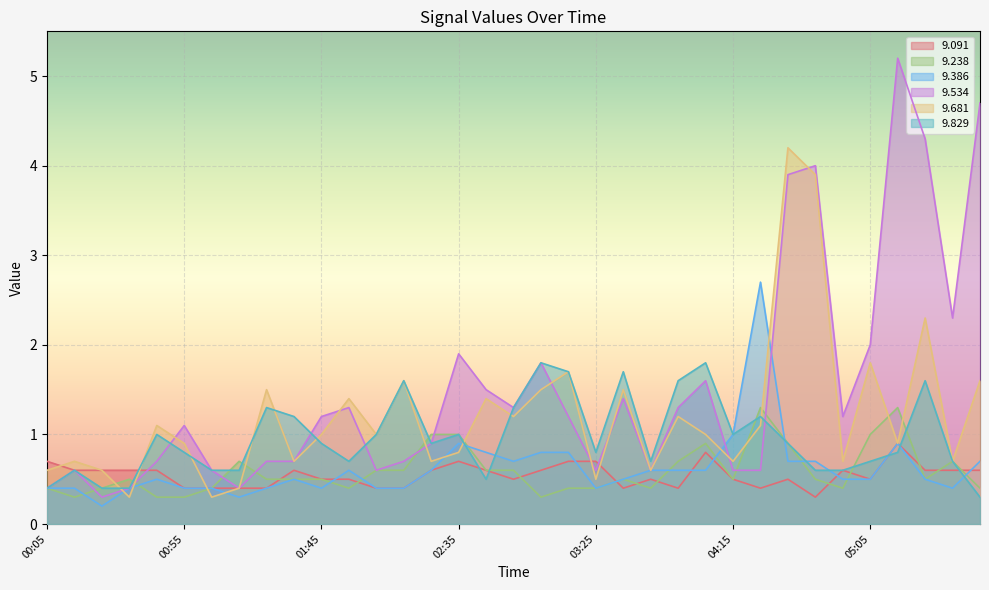

Reading left to right, list all the values displayed in this chart.

  9.091: 00:05=0.7	00:15=0.6	00:25=0.6	00:35=0.6	00:45=0.6	00:55=0.4	01:05=0.4	01:15=0.4	01:25=0.4	01:35=0.6	01:45=0.5	01:55=0.5	02:05=0.4	02:15=0.4	02:25=0.6	02:35=0.7	02:45=0.6	02:55=0.5	03:05=0.6	03:15=0.7	03:25=0.7	03:35=0.4	03:45=0.5	03:55=0.4	04:05=0.8	04:15=0.5	04:25=0.4	04:35=0.5	04:45=0.3	04:55=0.6	05:05=0.5	05:15=0.9	05:25=0.6	05:35=0.6	06:35=0.6
  9.238: 00:05=0.4	00:15=0.3	00:25=0.4	00:35=0.5	00:45=0.3	00:55=0.3	01:05=0.4	01:15=0.7	01:25=0.5	01:35=0.5	01:45=0.5	01:55=0.4	02:05=0.6	02:15=0.6	02:25=1.0	02:35=1.0	02:45=0.6	02:55=0.6	03:05=0.3	03:15=0.4	03:25=0.4	03:35=0.5	03:45=0.4	03:55=0.7	04:05=0.9	04:15=0.5	04:25=1.3	04:35=0.9	04:45=0.5	04:55=0.4	05:05=1.0	05:15=1.3	05:25=0.5	05:35=0.7	06:35=0.4
  9.386: 00:05=0.4	00:15=0.4	00:25=0.2	00:35=0.4	00:45=0.5	00:55=0.4	01:05=0.4	01:15=0.3	01:25=0.4	01:35=0.5	01:45=0.4	01:55=0.6	02:05=0.4	02:15=0.4	02:25=0.6	02:35=0.9	02:45=0.8	02:55=0.7	03:05=0.8	03:15=0.8	03:25=0.4	03:35=0.5	03:45=0.6	03:55=0.6	04:05=0.6	04:15=1.0	04:25=2.7	04:35=0.7	04:45=0.7	04:55=0.5	05:05=0.5	05:15=0.9	05:25=0.5	05:35=0.4	06:35=0.7
  9.534: 00:05=0.4	00:15=0.6	00:25=0.3	00:35=0.4	00:45=0.7	00:55=1.1	01:05=0.6	01:15=0.4	01:25=0.7	01:35=0.7	01:45=1.2	01:55=1.3	02:05=0.6	02:15=0.7	02:25=0.9	02:35=1.9	02:45=1.5	02:55=1.3	03:05=1.8	03:15=1.2	03:25=0.6	03:35=1.4	03:45=0.6	03:55=1.3	04:05=1.6	04:15=0.6	04:25=0.6	04:35=3.9	04:45=4.0	04:55=1.2	05:05=2.0	05:15=5.2	05:25=4.3	05:35=2.3	06:35=4.7
  9.681: 00:05=0.6	00:15=0.7	00:25=0.6	00:35=0.3	00:45=1.1	00:55=0.9	01:05=0.3	01:15=0.4	01:25=1.5	01:35=0.7	01:45=1.0	01:55=1.4	02:05=1.0	02:15=1.6	02:25=0.7	02:35=0.8	02:45=1.4	02:55=1.2	03:05=1.5	03:15=1.7	03:25=0.5	03:35=1.5	03:45=0.6	03:55=1.2	04:05=1.0	04:15=0.7	04:25=1.1	04:35=4.2	04:45=3.9	04:55=0.7	05:05=1.8	05:15=0.9	05:25=2.3	05:35=0.7	06:35=1.6
  9.829: 00:05=0.4	00:15=0.6	00:25=0.4	00:35=0.4	00:45=1.0	00:55=0.8	01:05=0.6	01:15=0.6	01:25=1.3	01:35=1.2	01:45=0.9	01:55=0.7	02:05=1.0	02:15=1.6	02:25=0.9	02:35=1.0	02:45=0.5	02:55=1.3	03:05=1.8	03:15=1.7	03:25=0.8	03:35=1.7	03:45=0.7	03:55=1.6	04:05=1.8	04:15=1.0	04:25=1.2	04:35=0.9	04:45=0.6	04:55=0.6	05:05=0.7	05:15=0.8	05:25=1.6	05:35=0.7	06:35=0.3